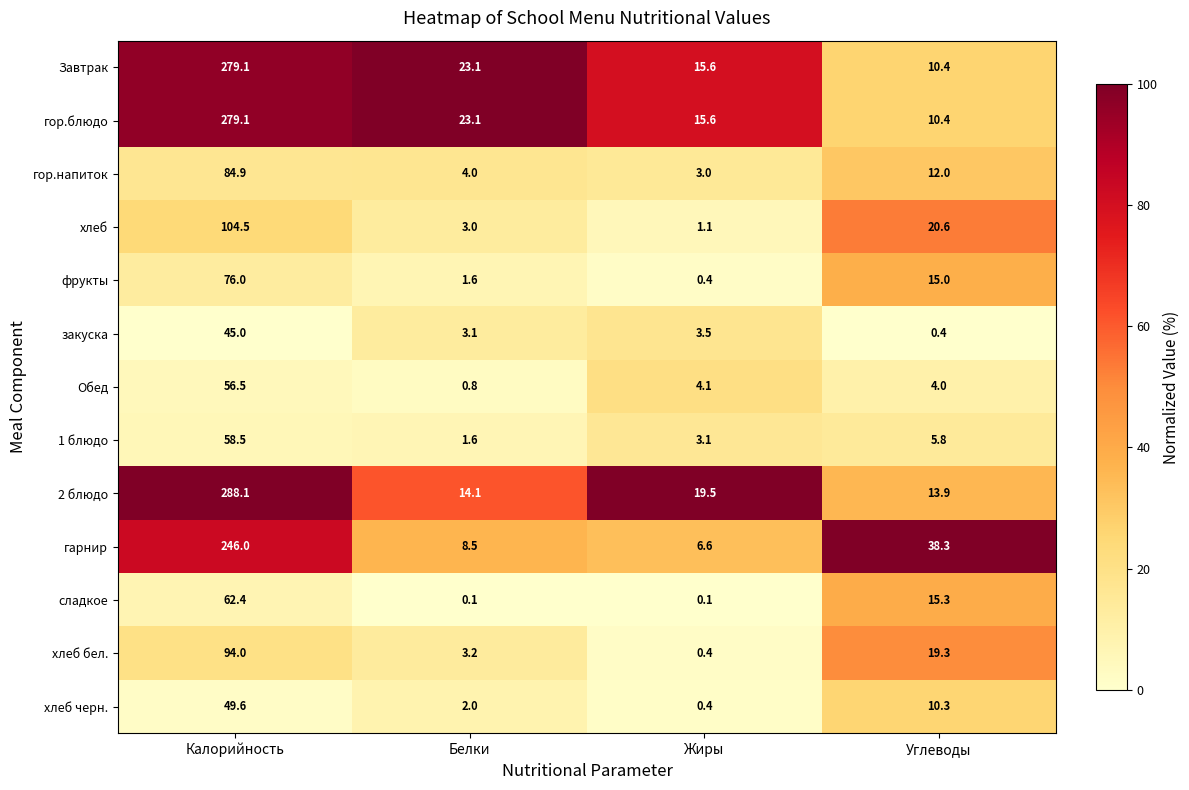

True or false: Завтрак has a value of 451.8 at Калорийность.

False